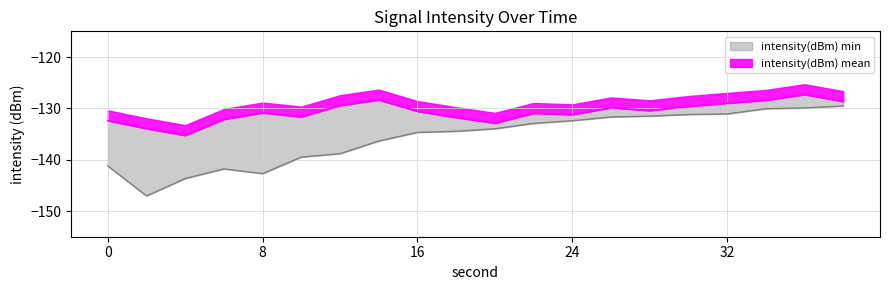

What is the highest value of the intensity(dBm) mean series?

-127.3